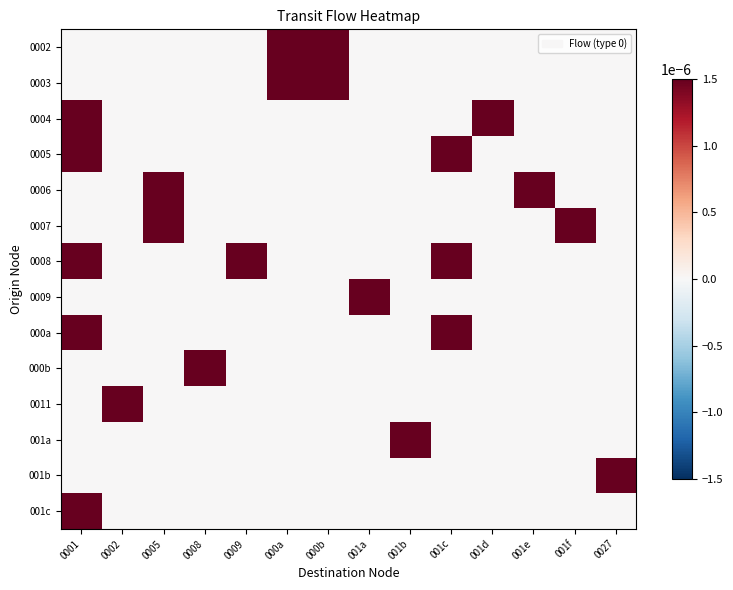

At which category is the sum across all series the highest?

0001